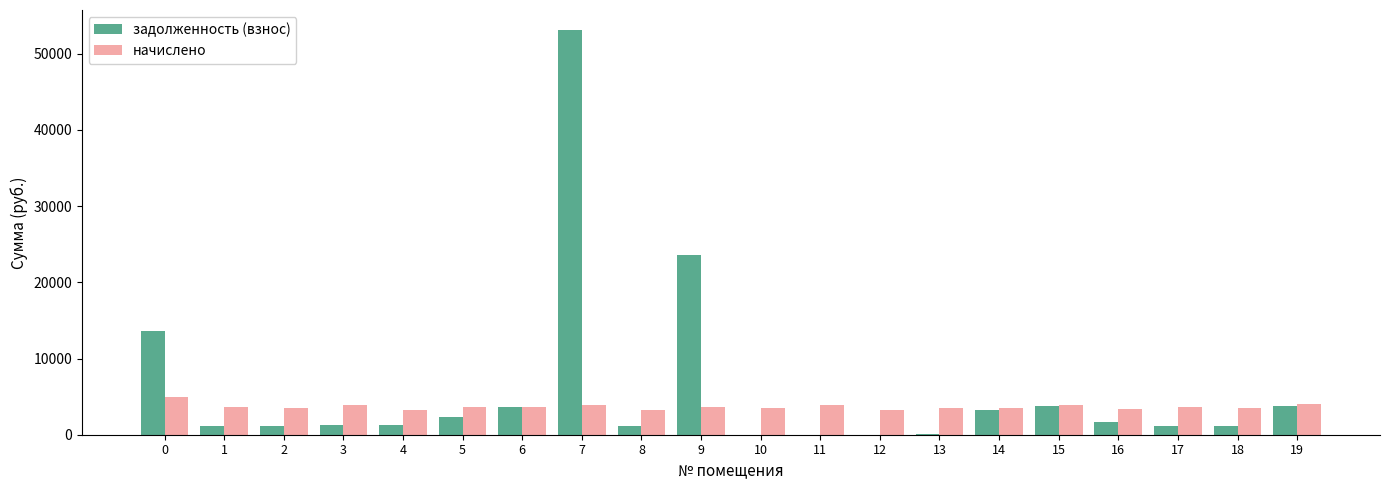

At which category is the sum across all series the highest?

7